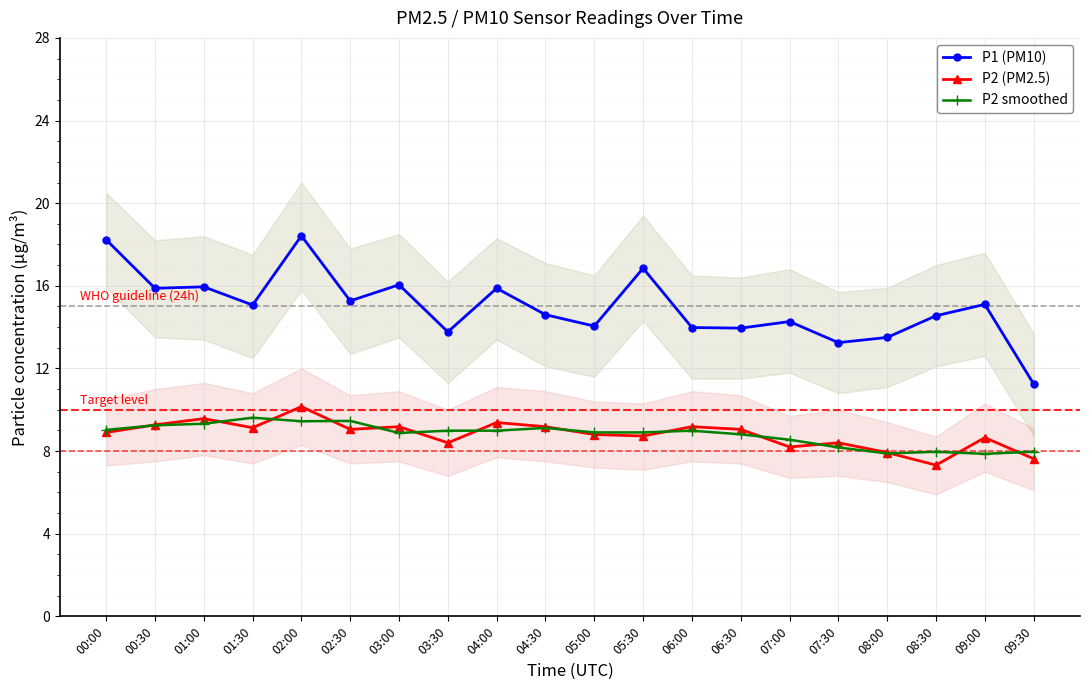

What is the total value across all series at 03:30?

31.2